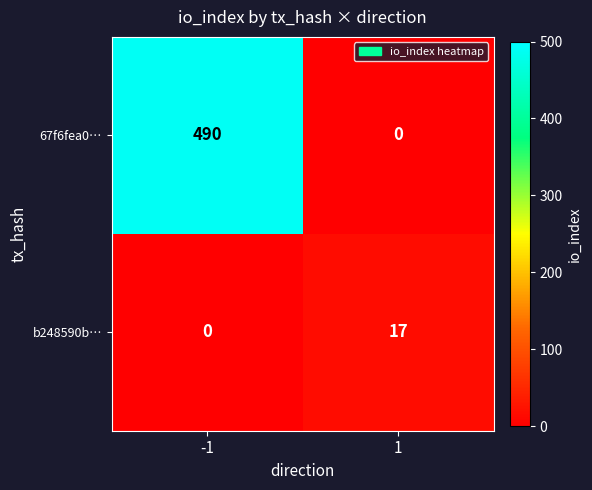

Which series has the widest spread of values?

67f6fea0…